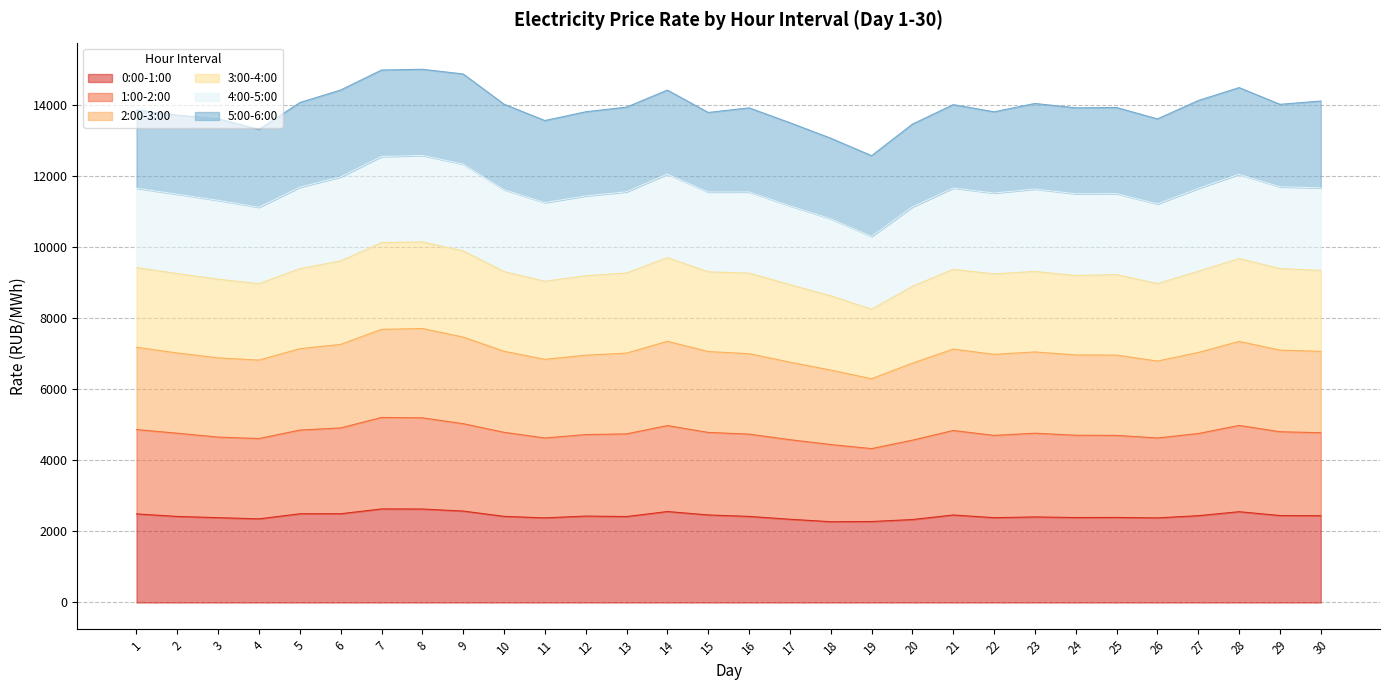

What is the total value across all series at 20?

13457.9